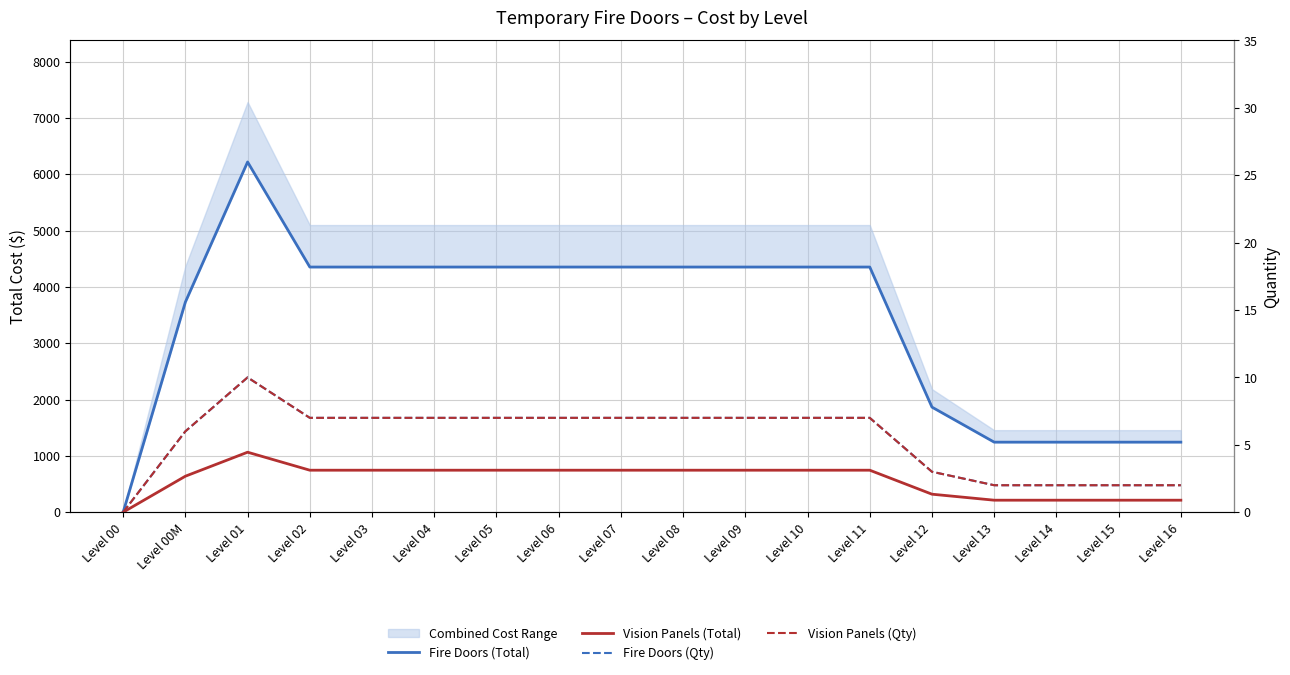

True or false: Fire Doors (Total) has a value of 1243.7 at Level 14.

True